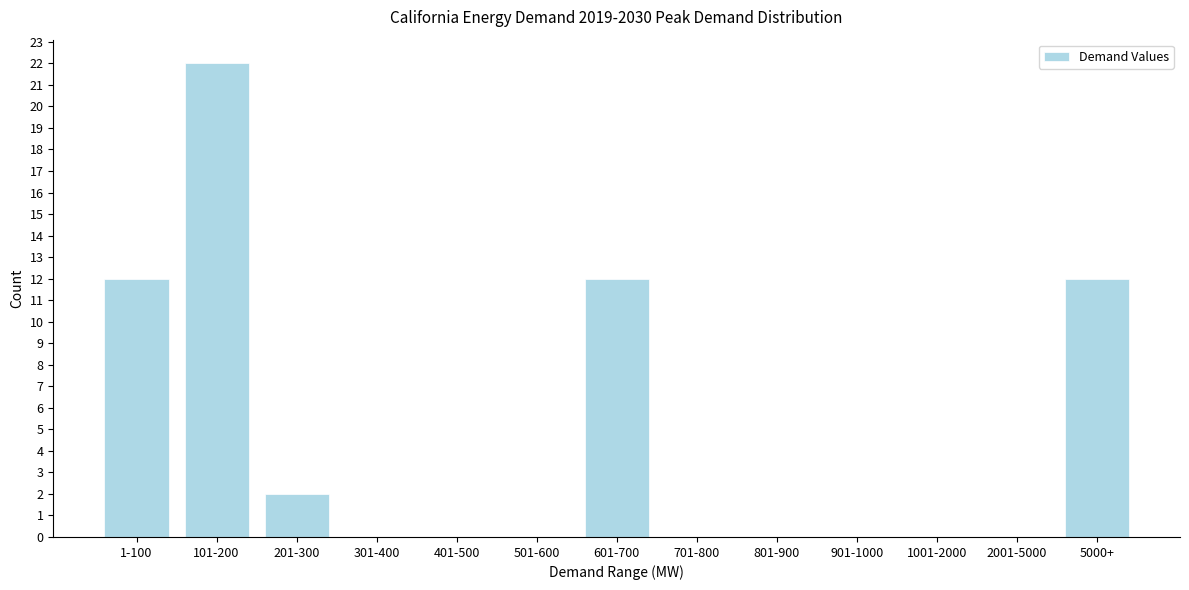

Reading left to right, list all the values displayed in this chart.

1-100=12	101-200=22	201-300=2	301-400=0	401-500=0	501-600=0	601-700=12	701-800=0	801-900=0	901-1000=0	1001-2000=0	2001-5000=0	5000+=12